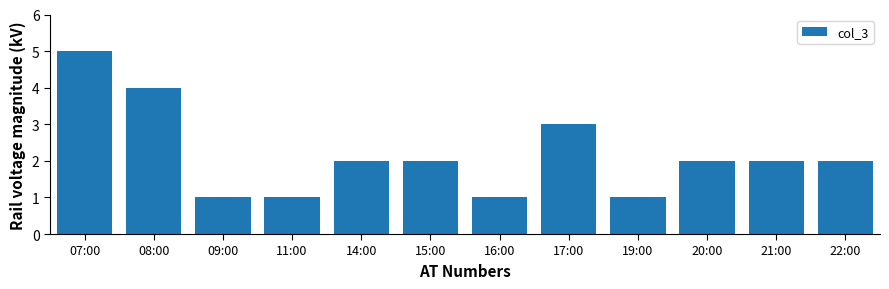

Reading left to right, transcribe all the data shown in this chart.

07:00=5	08:00=4	09:00=1	11:00=1	14:00=2	15:00=2	16:00=1	17:00=3	19:00=1	20:00=2	21:00=2	22:00=2